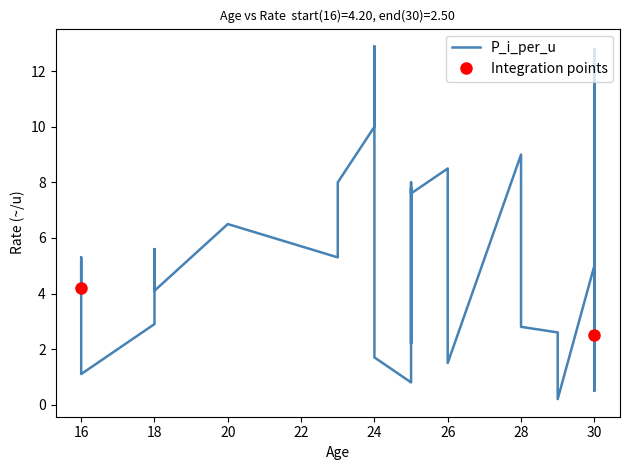

True or false: the data has more than 0 interior local peaks.

True